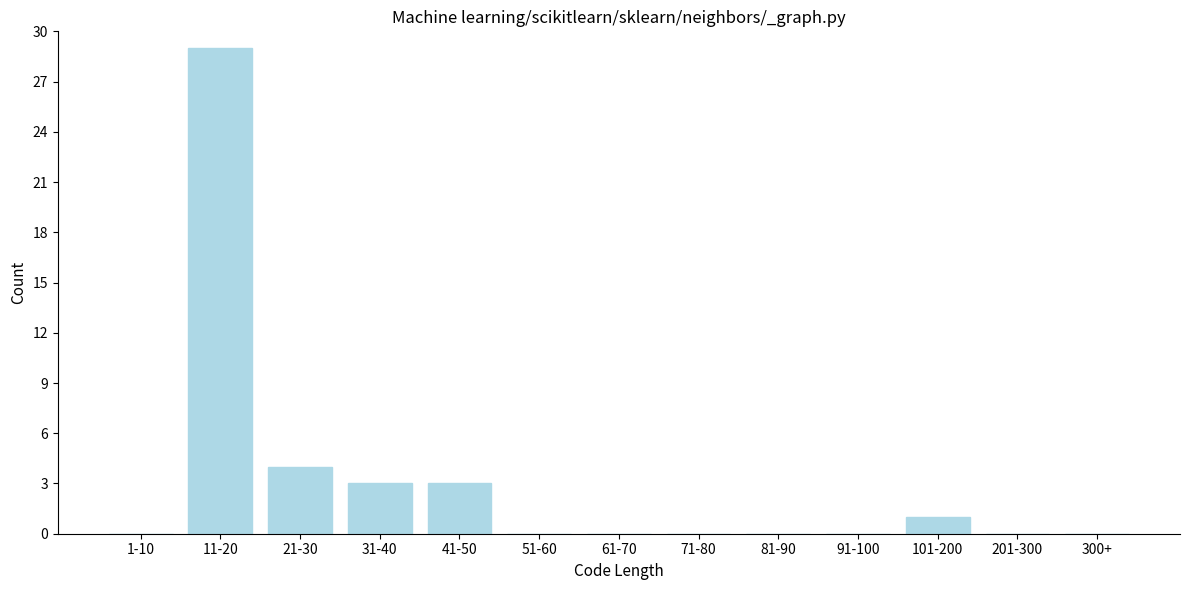

Reading right to left, transcribe all the data shown in this chart.

300+=0	201-300=0	101-200=1	91-100=0	81-90=0	71-80=0	61-70=0	51-60=0	41-50=3	31-40=3	21-30=4	11-20=29	1-10=0